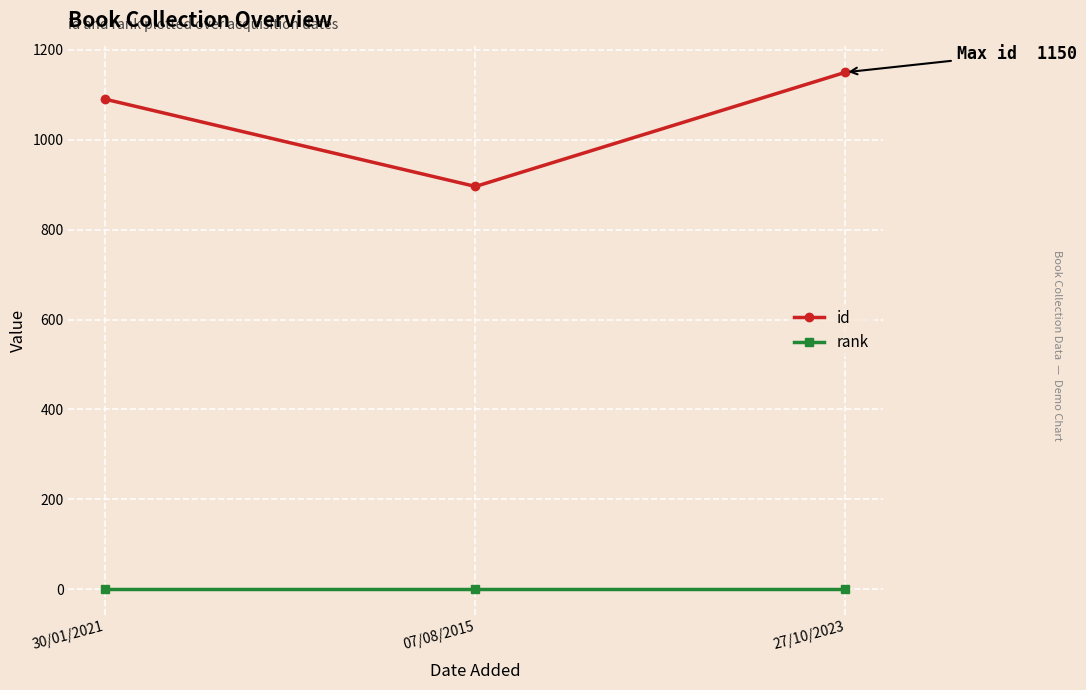

At which category does the chart reach its peak across all series?

27/10/2023